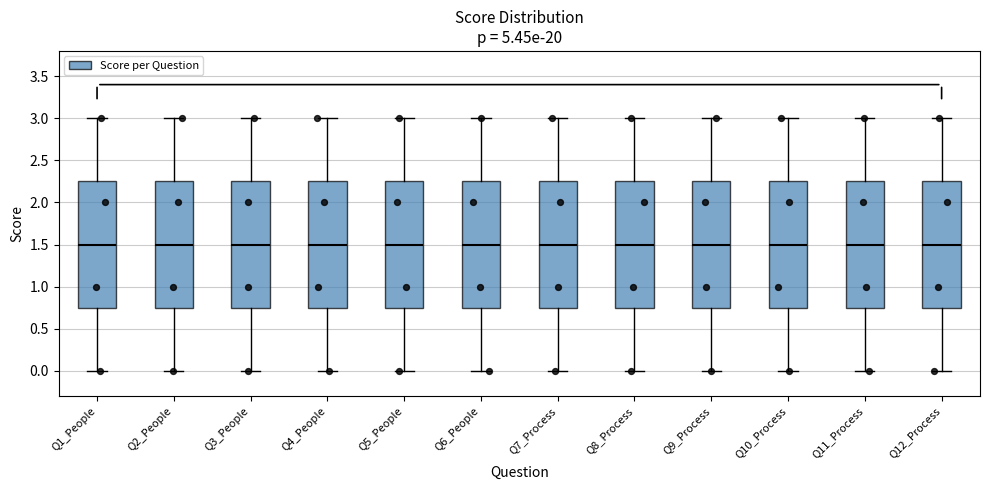

Reading left to right, read every box against the y-axis: the position of its median line, the range the box covers, and the ends of its whiskers. The values are not printed on the chart, so give them approximately, as read against the axis.

Q1_People: median 1.50, box 0.75 to 2.25, whiskers 0.00 to 3.00
Q2_People: median 1.50, box 0.75 to 2.25, whiskers 0.00 to 3.00
Q3_People: median 1.50, box 0.75 to 2.25, whiskers 0.00 to 3.00
Q4_People: median 1.50, box 0.75 to 2.25, whiskers 0.00 to 3.00
Q5_People: median 1.50, box 0.75 to 2.25, whiskers 0.00 to 3.00
Q6_People: median 1.50, box 0.75 to 2.25, whiskers 0.00 to 3.00
Q7_Process: median 1.50, box 0.75 to 2.25, whiskers 0.00 to 3.00
Q8_Process: median 1.50, box 0.75 to 2.25, whiskers 0.00 to 3.00
Q9_Process: median 1.50, box 0.75 to 2.25, whiskers 0.00 to 3.00
Q10_Process: median 1.50, box 0.75 to 2.25, whiskers 0.00 to 3.00
Q11_Process: median 1.50, box 0.75 to 2.25, whiskers 0.00 to 3.00
Q12_Process: median 1.50, box 0.75 to 2.25, whiskers 0.00 to 3.00